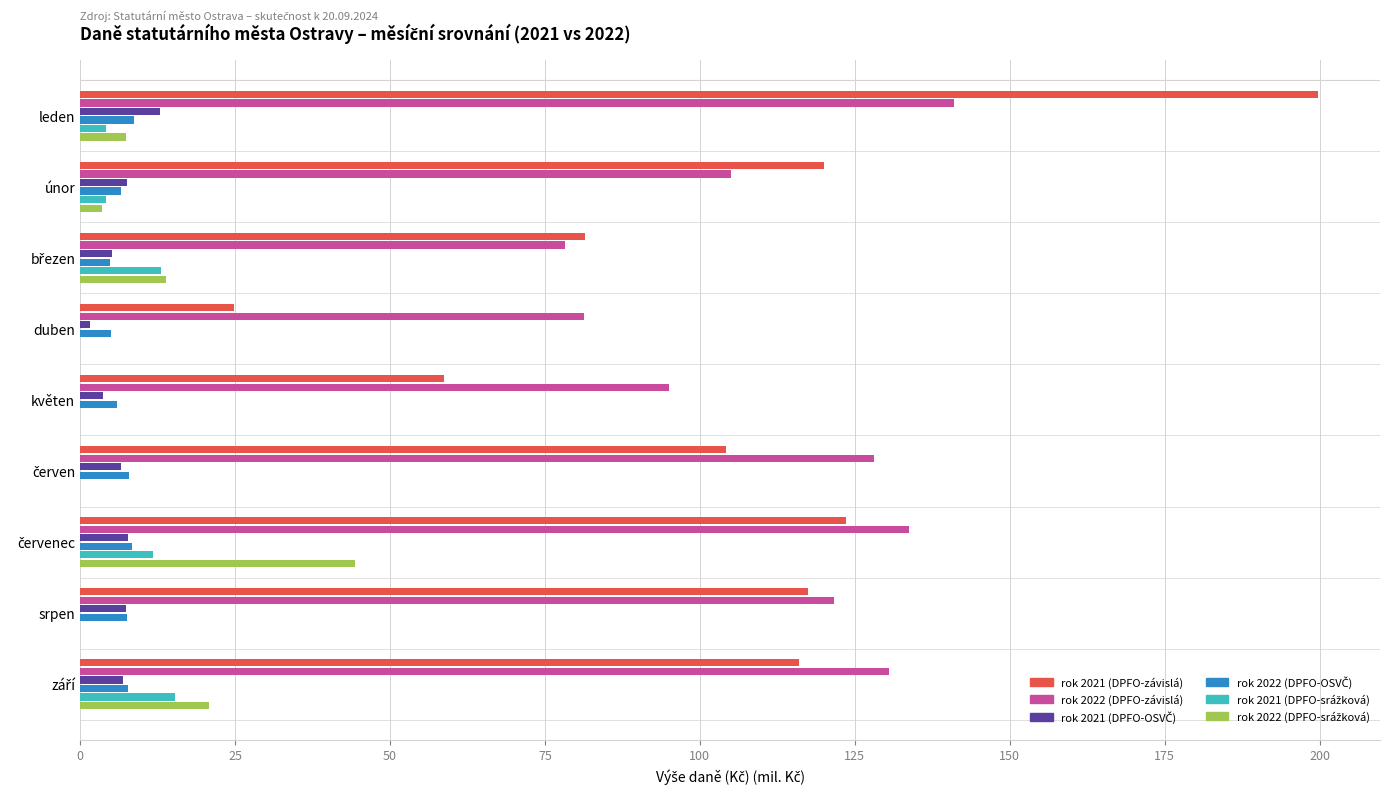

Where is rok 2022 (DPFO-závislá) nearest to the value 109?

únor